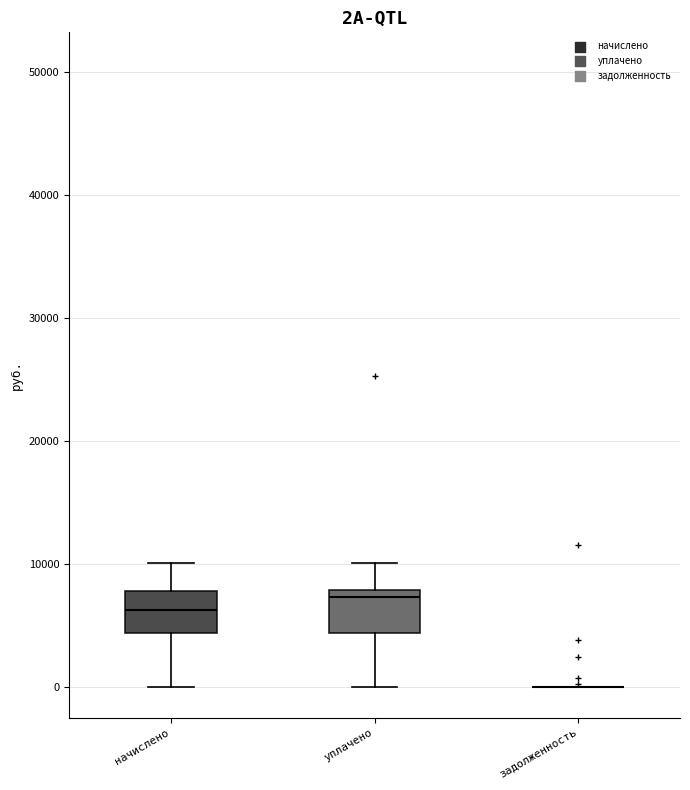

Reading left to right, transcribe this box plot: for each box, give where its median line is, the range the box spans, and where its two whiskers end, as read against the y-axis. The values are not printed on the chart, so give them approximately, as read against the axis.

начислено: median 6000, box 4000 to 8000, whiskers 0 to 10000
уплачено: median 7000, box 4000 to 8000, whiskers 0 to 10000
задолженность: box collapsed to a line at 0, whiskers 0 to 0